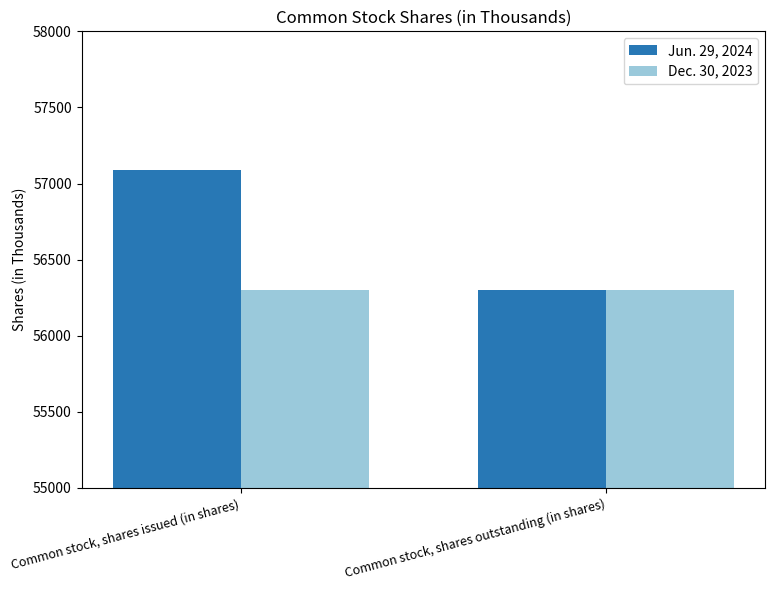

What is the total value across all series at Common stock, shares outstanding (in shares)?

112606